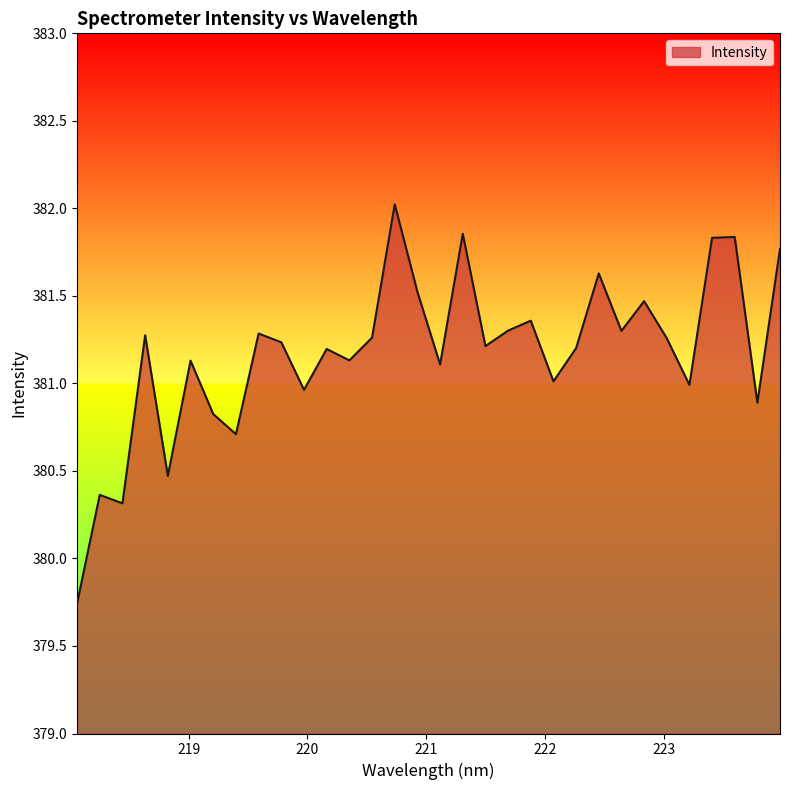

What is the greatest value displayed?

382.0